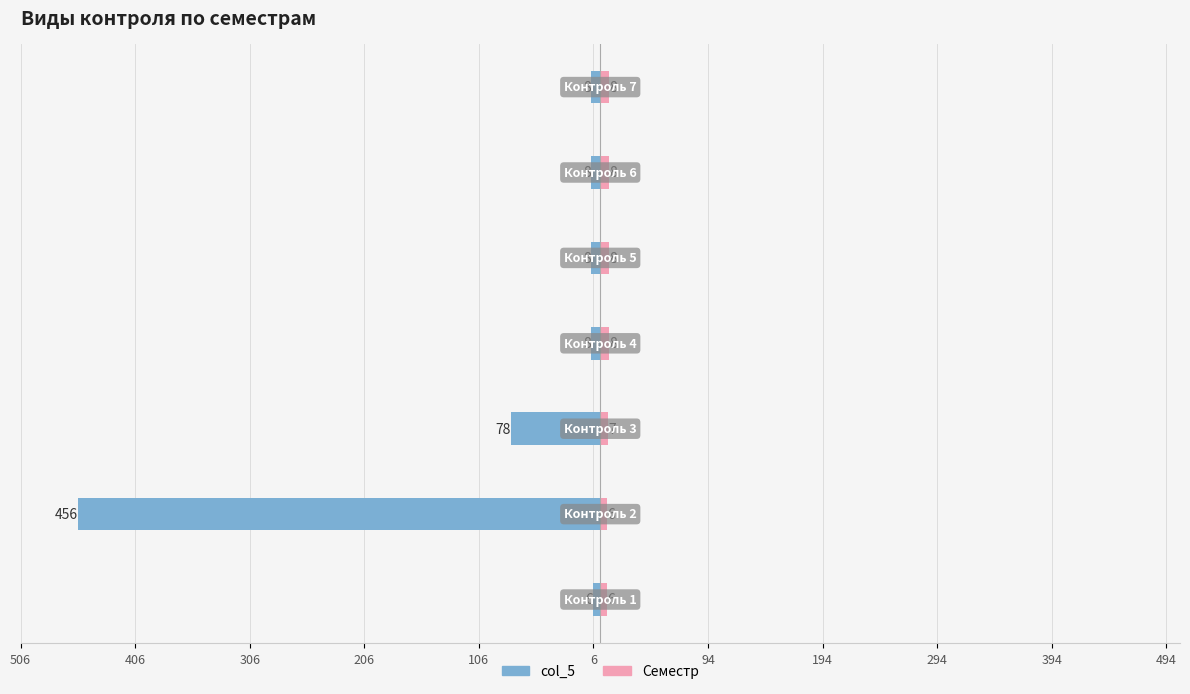

Is it true that col_5 equals -9 at 506?

False